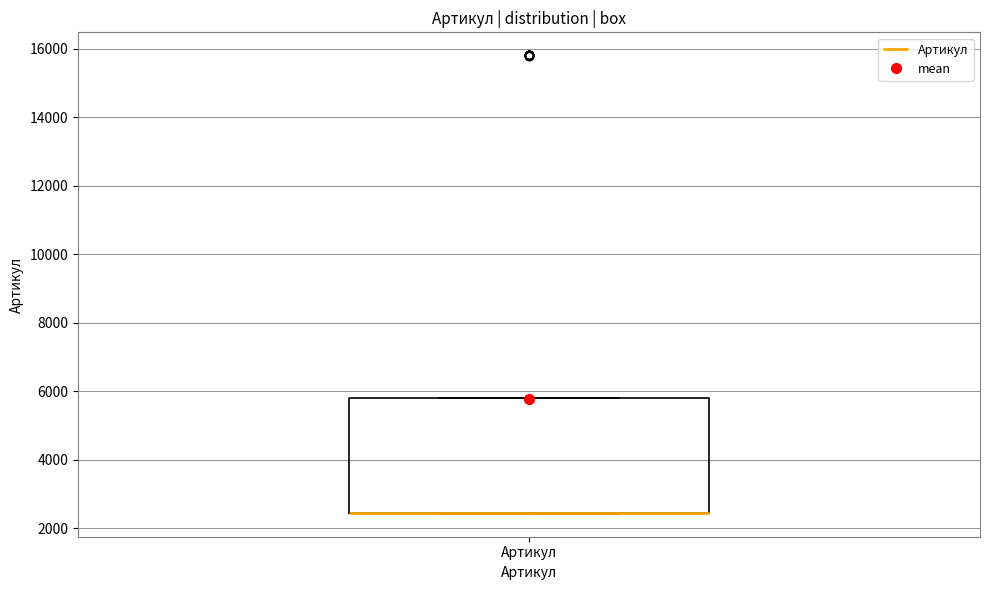

Read this box plot against the y-axis: the position of the median line, the range covered by the box, and the ends of both whiskers. The values are not printed on the chart, so give them approximately, as read against the axis.

median 2400 (drawn on the box's lower edge), box 2400 to 5800, whiskers 2400 to 5800